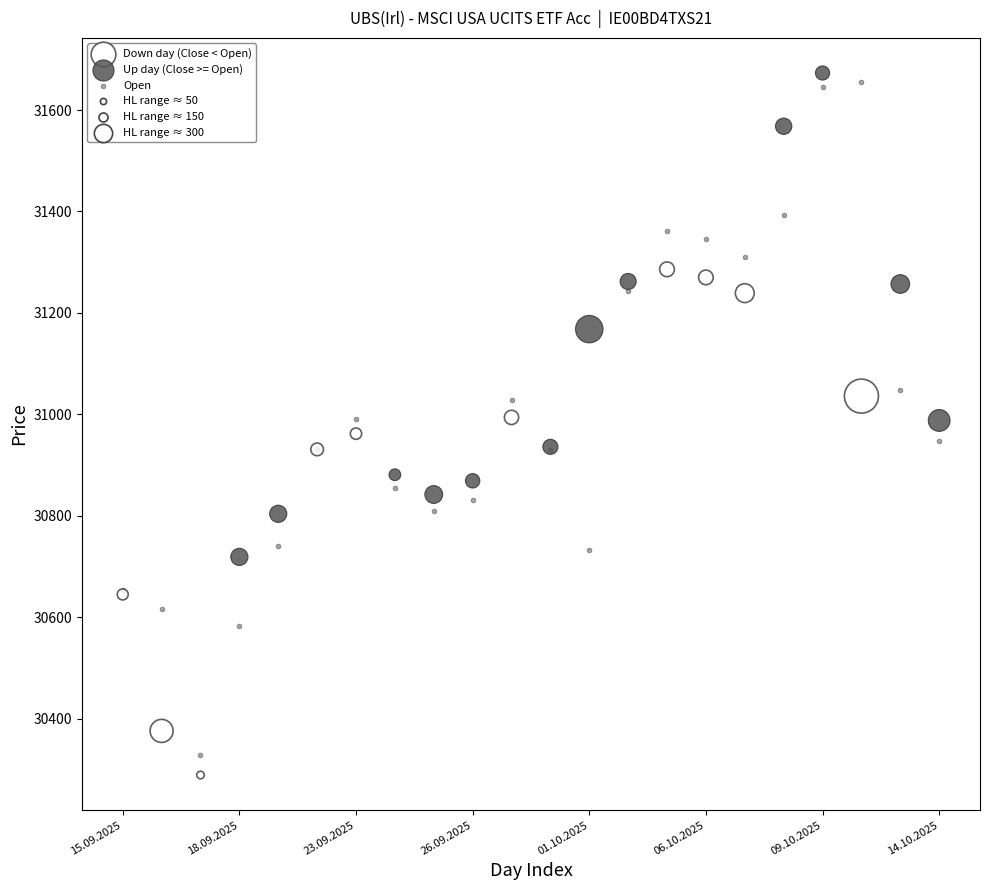

Which series has the largest Y range (max minus min)?

Open